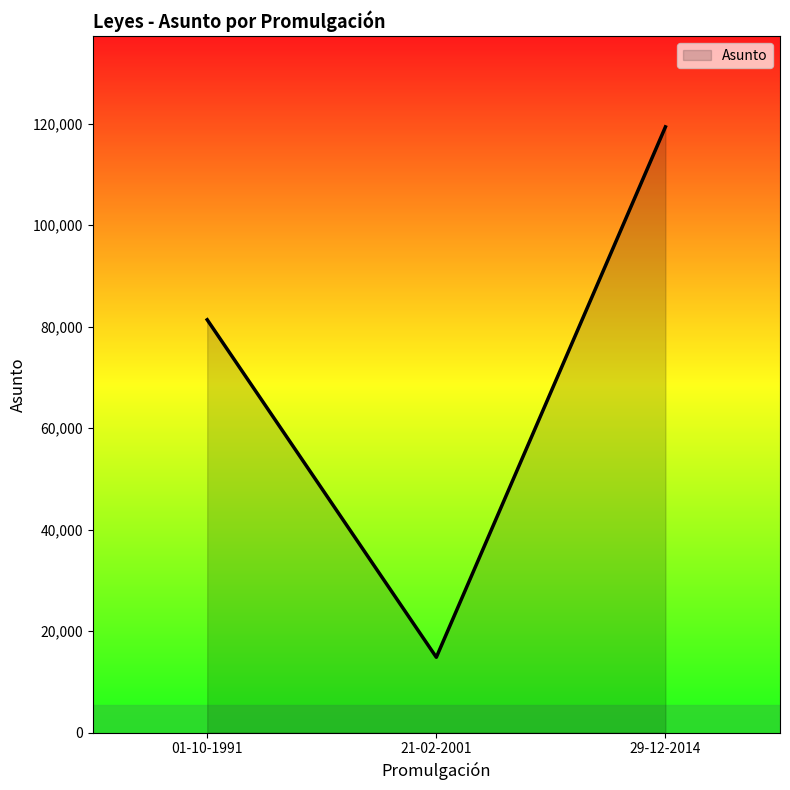

Is it true that the value at 29-12-2014 is 119374?

True